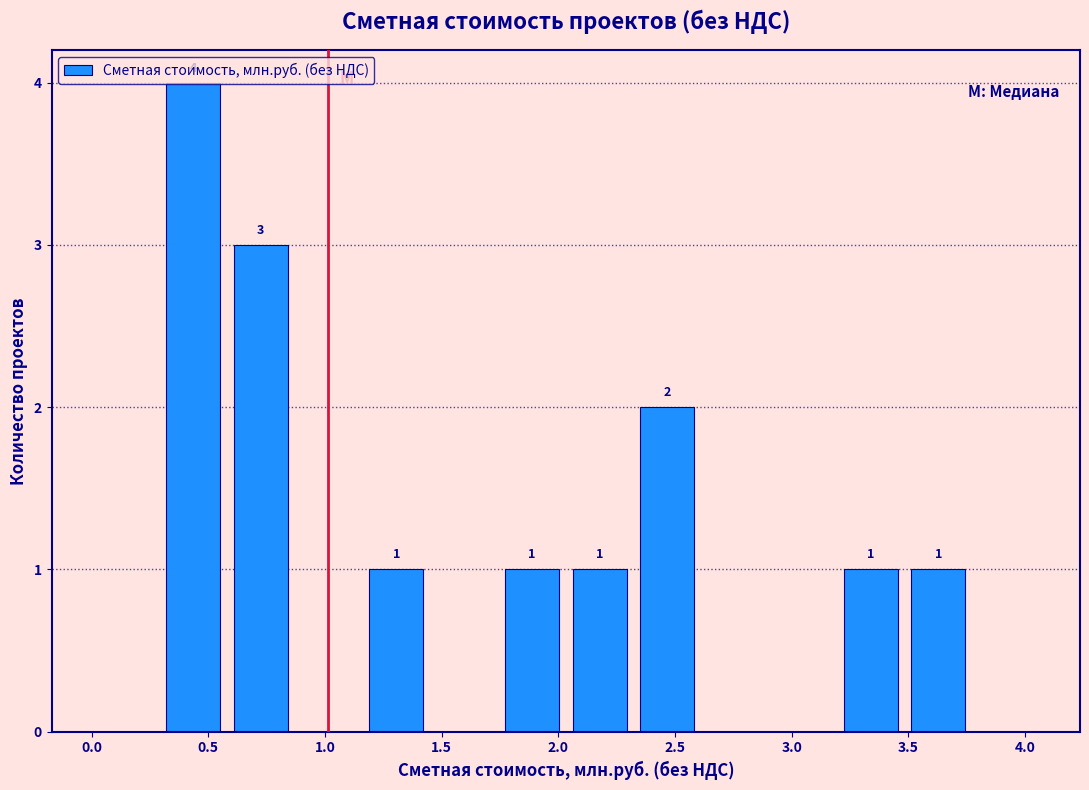

Which range on the x-axis has the tallest bar?

0.30 to 0.60